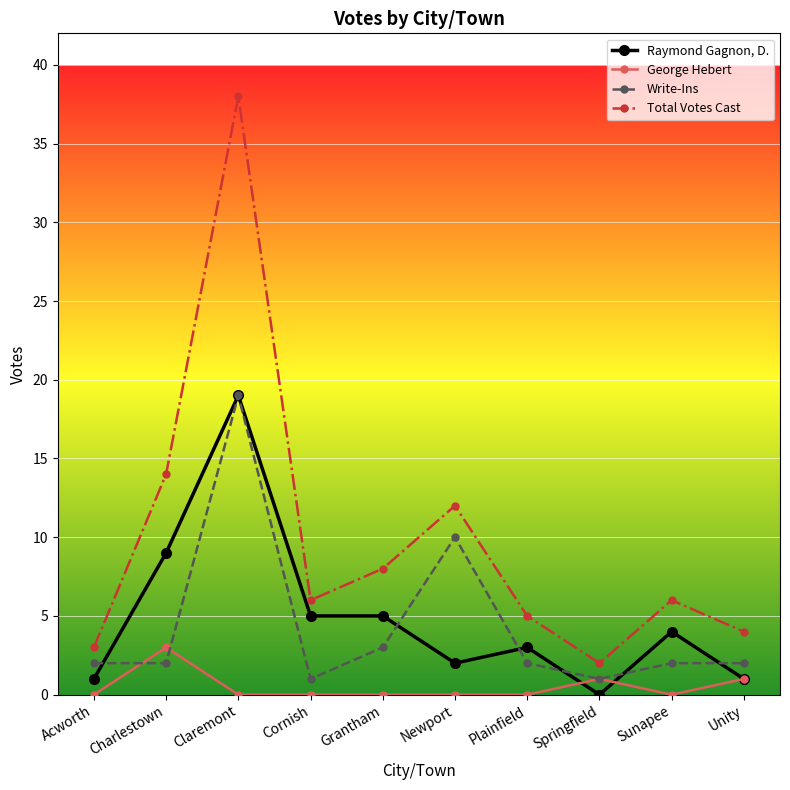

Reading right to left, list all the values displayed in this chart.

Raymond Gagnon, D.: 1	4	0	3	2	5	5	19	9	1
George Hebert: 1	0	1	0	0	0	0	0	3	0
Write-Ins: 2	2	1	2	10	3	1	19	2	2
Total Votes Cast: 4	6	2	5	12	8	6	38	14	3